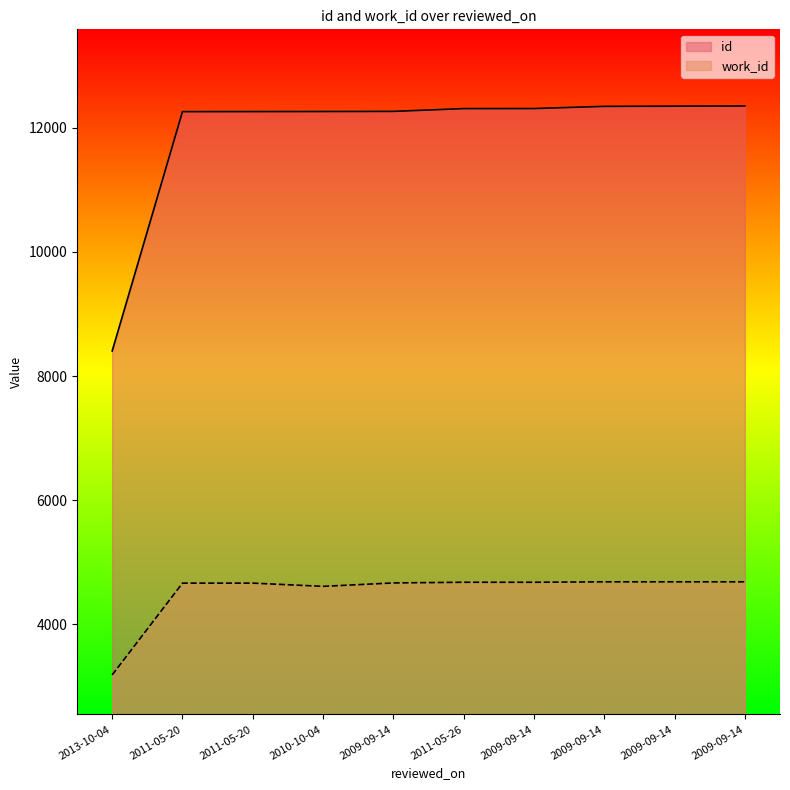

What is the total value across all series at 2009-09-14?

16930